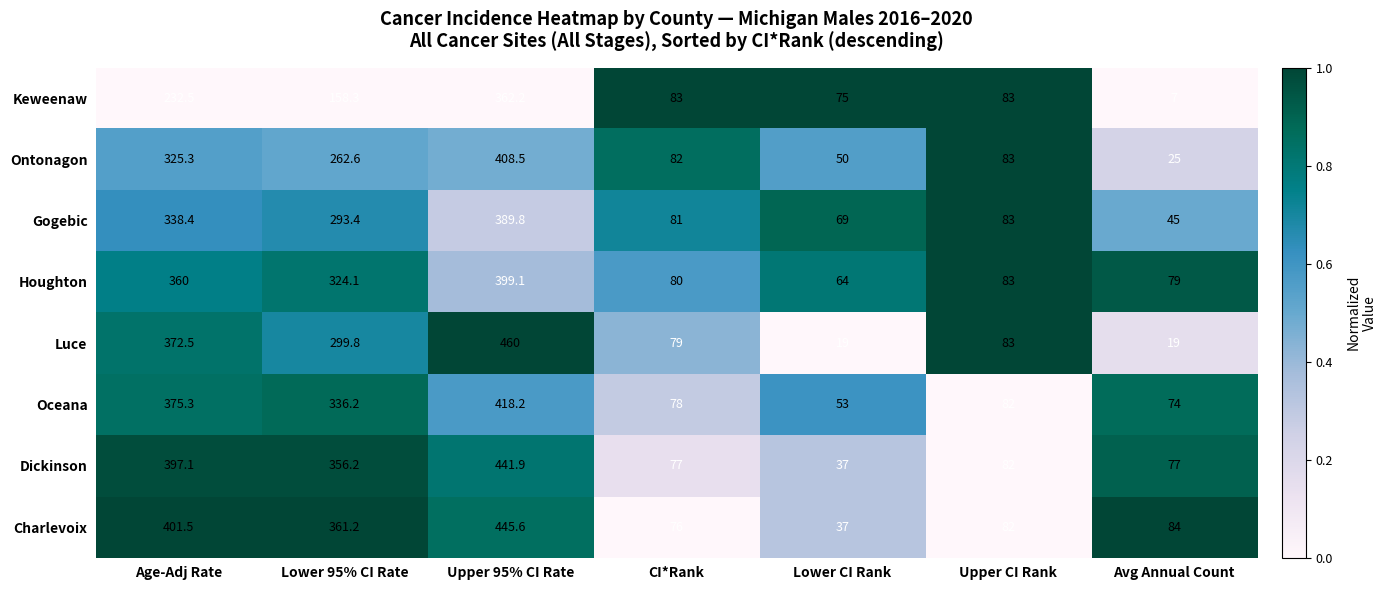

List the series in order of their peak value, highest first.

Luce, Charlevoix, Dickinson, Oceana, Ontonagon, Houghton, Gogebic, Keweenaw